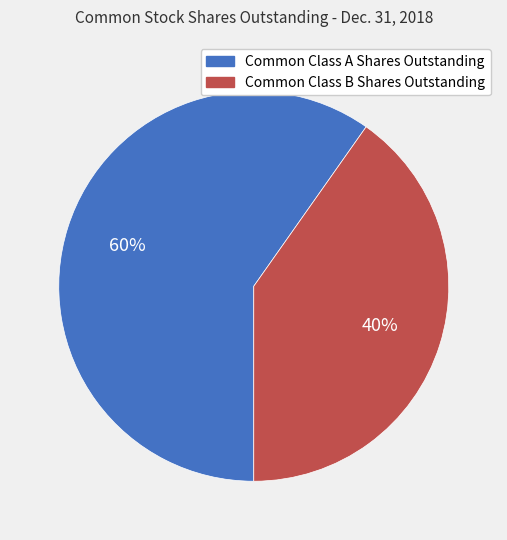

Which category accounts for the majority?

Common Class A Shares Outstanding